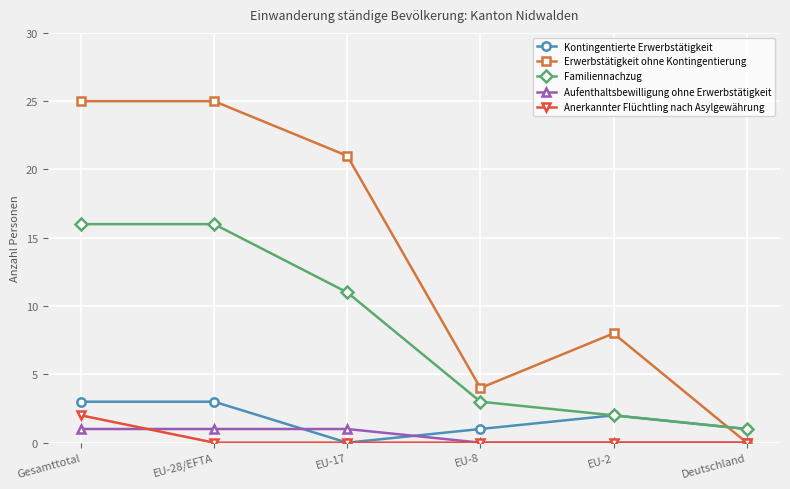

True or false: Anerkannter Flüchtling nach Asylgewährung has a value of 1 at EU-17.

False